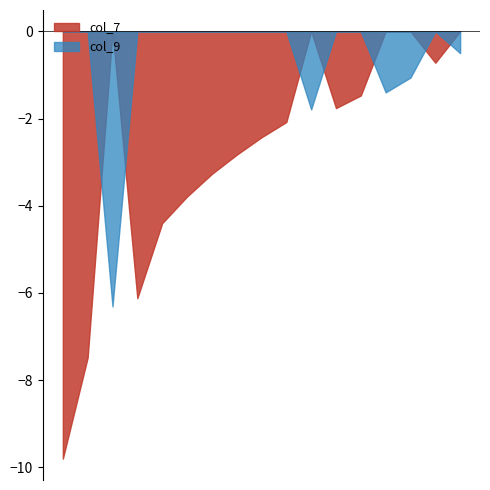

In col_9, how many points are higher than both neighbors (excluding endpoints)?

3